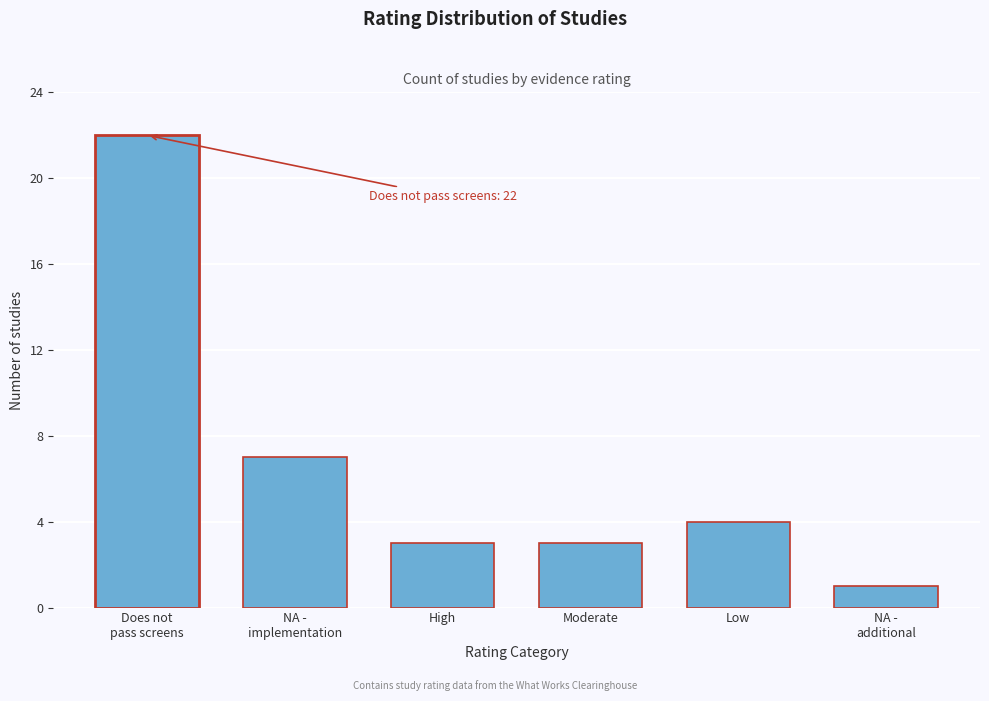

Reading left to right, extract all data points from this chart.

22	7	3	3	4	1